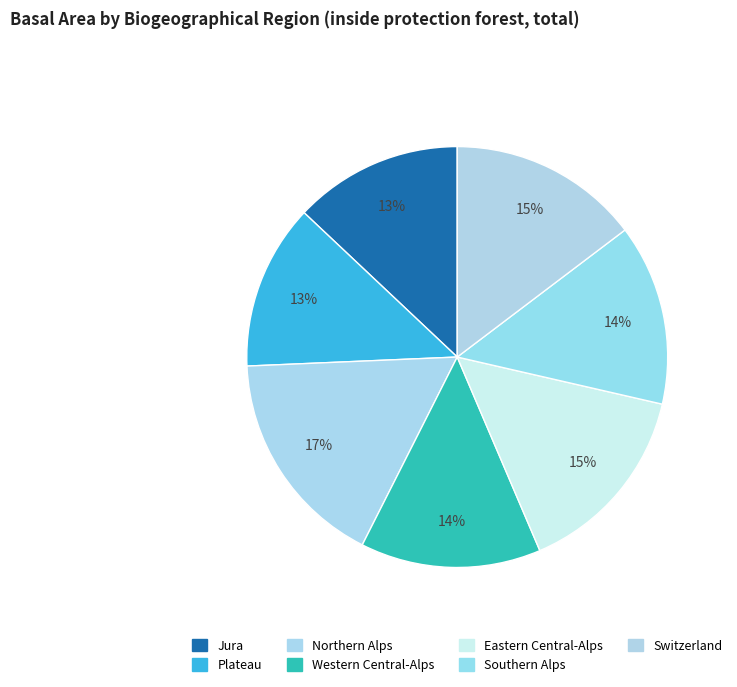

Count the number of slices in the pie.

7